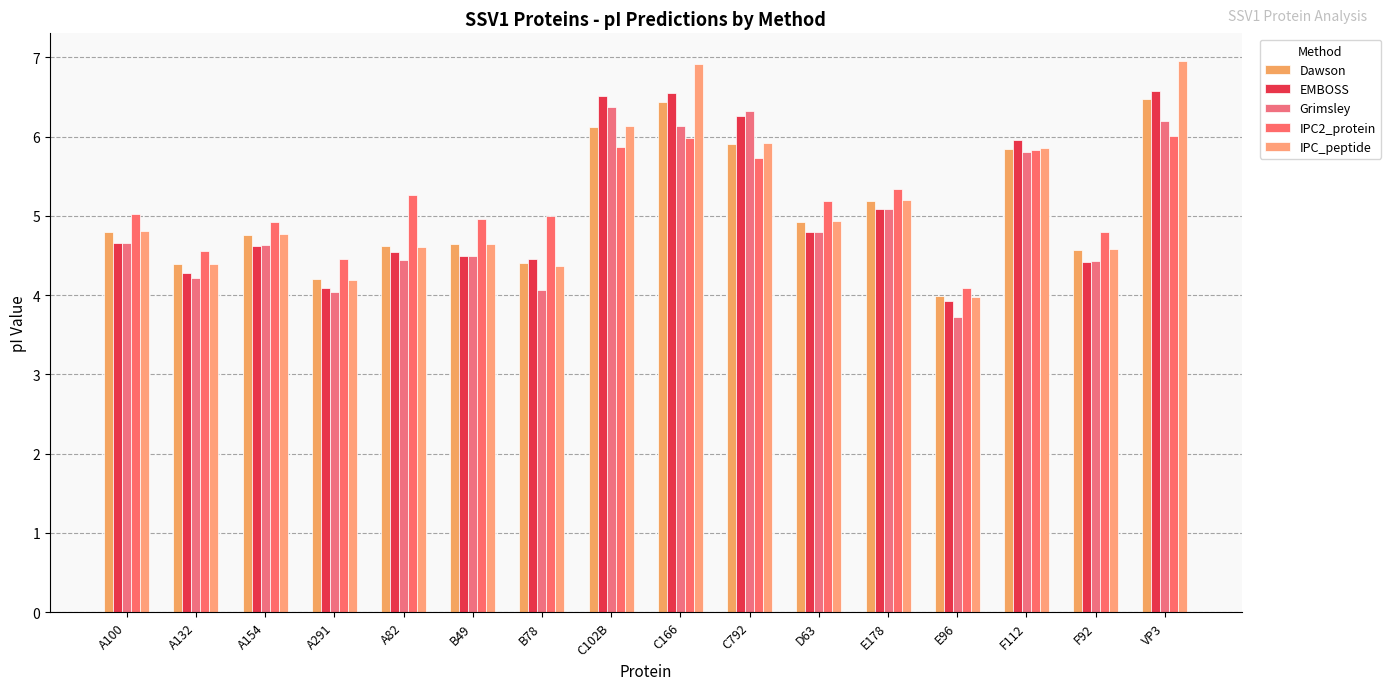

Reading left to right, extract all data points from this chart.

Dawson: 4.8	4.4	4.8	4.2	4.6	4.6	4.4	6.1	6.4	5.9	4.9	5.2	4.0	5.8	4.6	6.5
EMBOSS: 4.7	4.3	4.6	4.1	4.5	4.5	4.5	6.5	6.5	6.3	4.8	5.1	3.9	6.0	4.4	6.6
Grimsley: 4.7	4.2	4.6	4.0	4.4	4.5	4.1	6.4	6.1	6.3	4.8	5.1	3.7	5.8	4.4	6.2
IPC2_protein: 5.0	4.6	4.9	4.5	5.3	5.0	5.0	5.9	6.0	5.7	5.2	5.3	4.1	5.8	4.8	6.0
IPC_peptide: 4.8	4.4	4.8	4.2	4.6	4.6	4.4	6.1	6.9	5.9	4.9	5.2	4.0	5.9	4.6	7.0